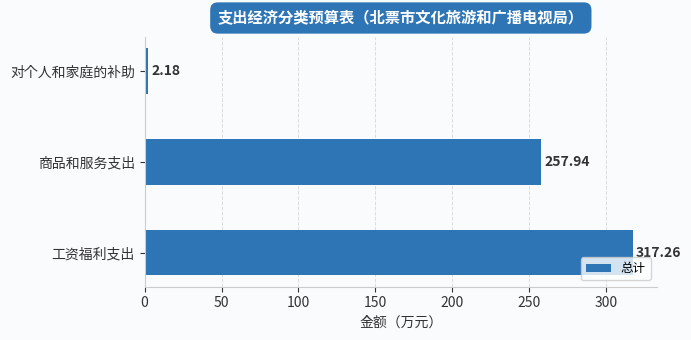

Which label corresponds to the smallest value in the chart?

对个人和家庭的补助